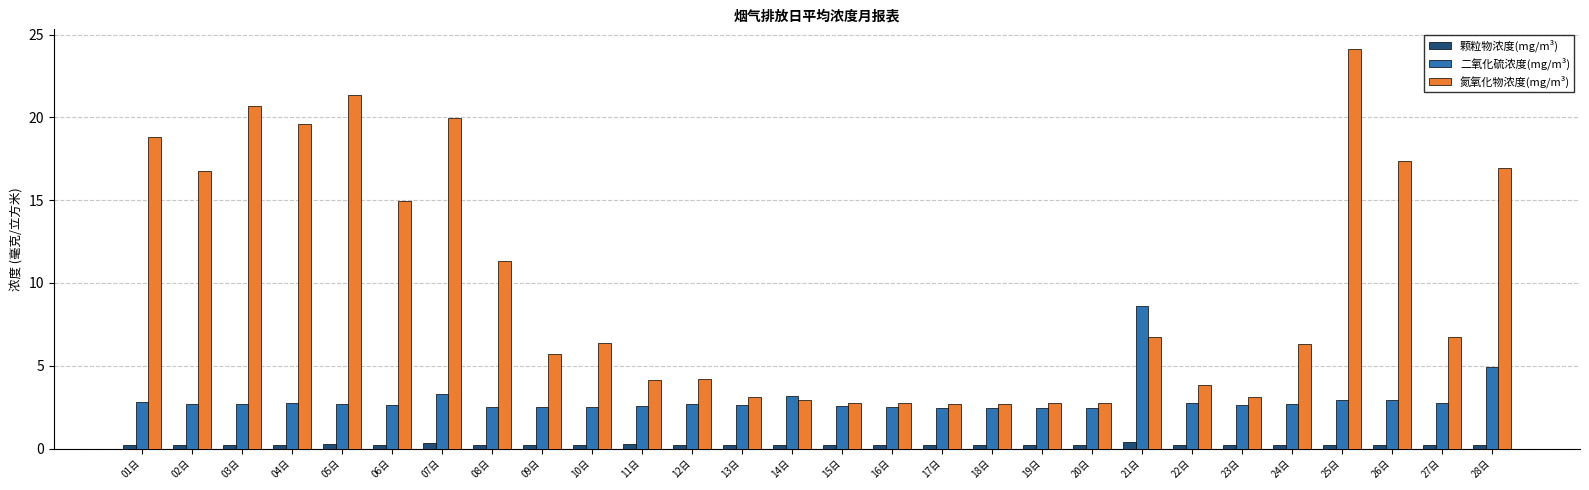

List the series in order of their overall mean, highest first.

氮氧化物浓度(mg/m³), 二氧化硫浓度(mg/m³), 颗粒物浓度(mg/m³)